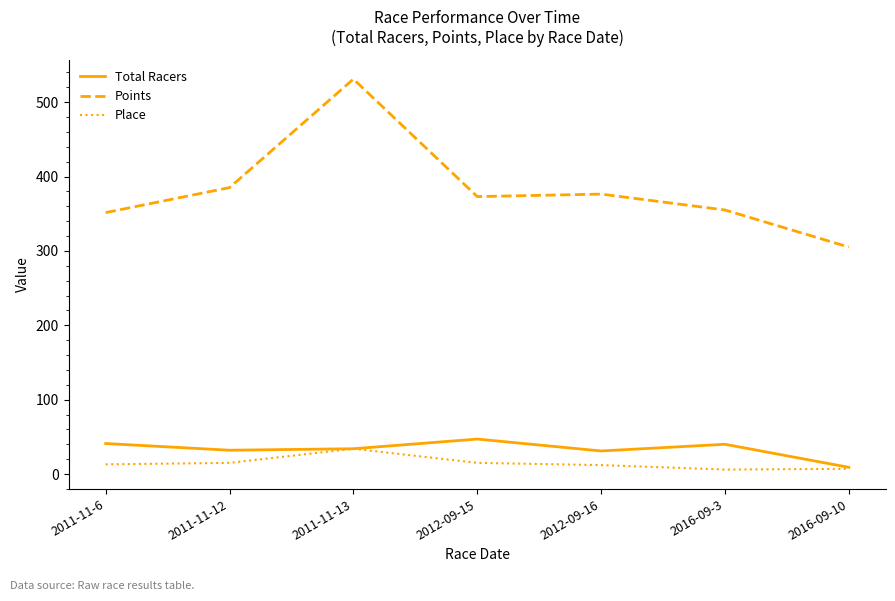

What is the spread (max minus min) of values at 2011-11-6?

338.5